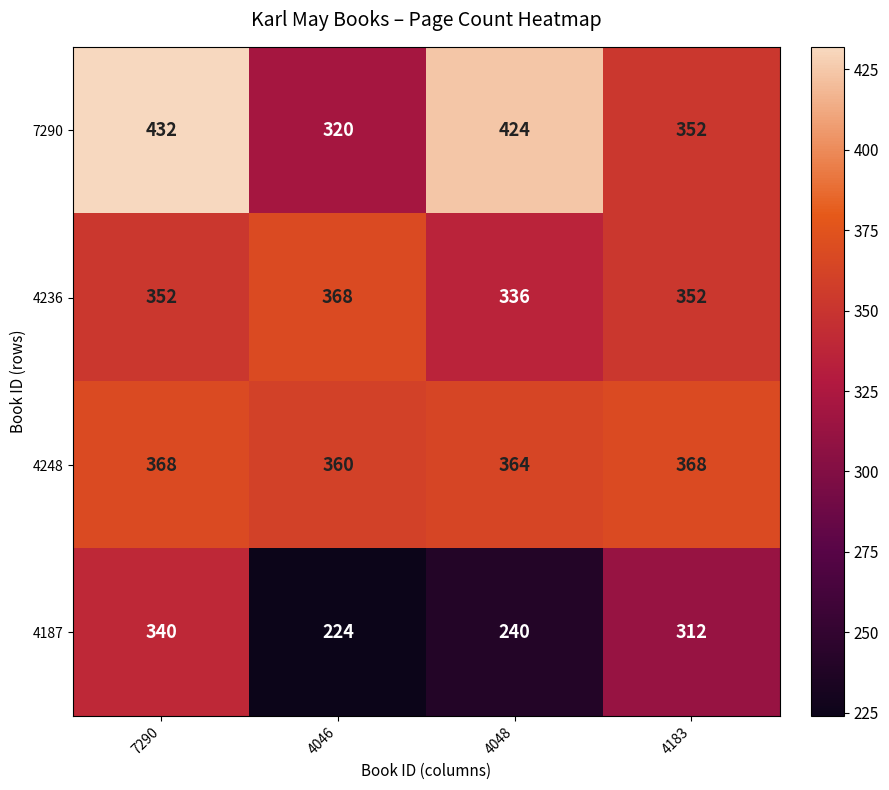

True or false: 4187 has a value of 115 at 4048.

False